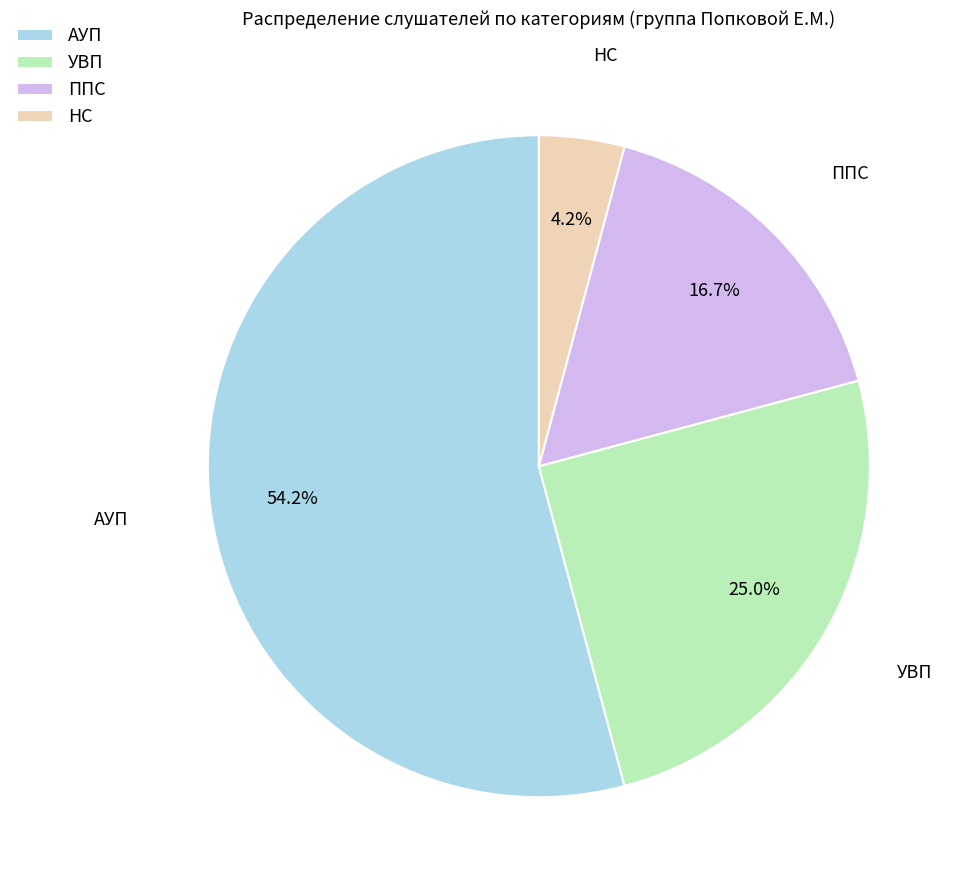

Combined, what portion of the pie is УВП and НС?

29.2%